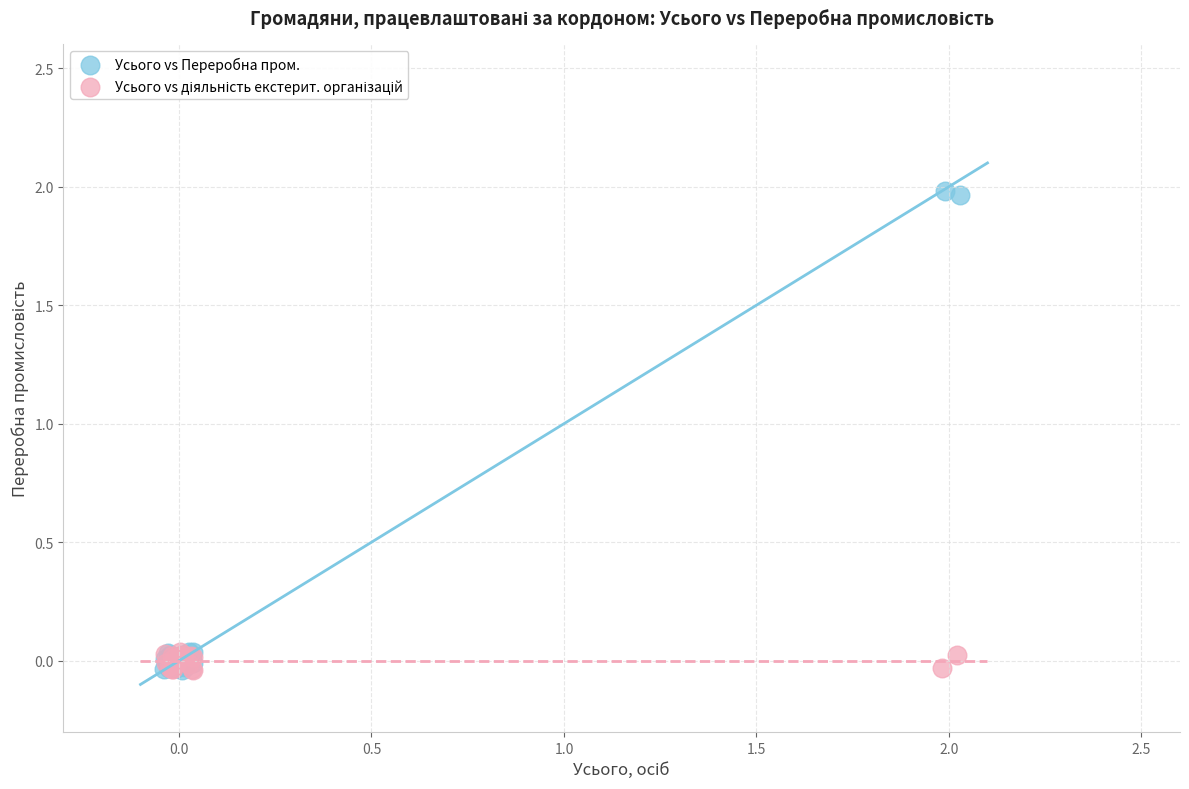

Which series contains the highest Y value?

Усього vs Переробна пром.